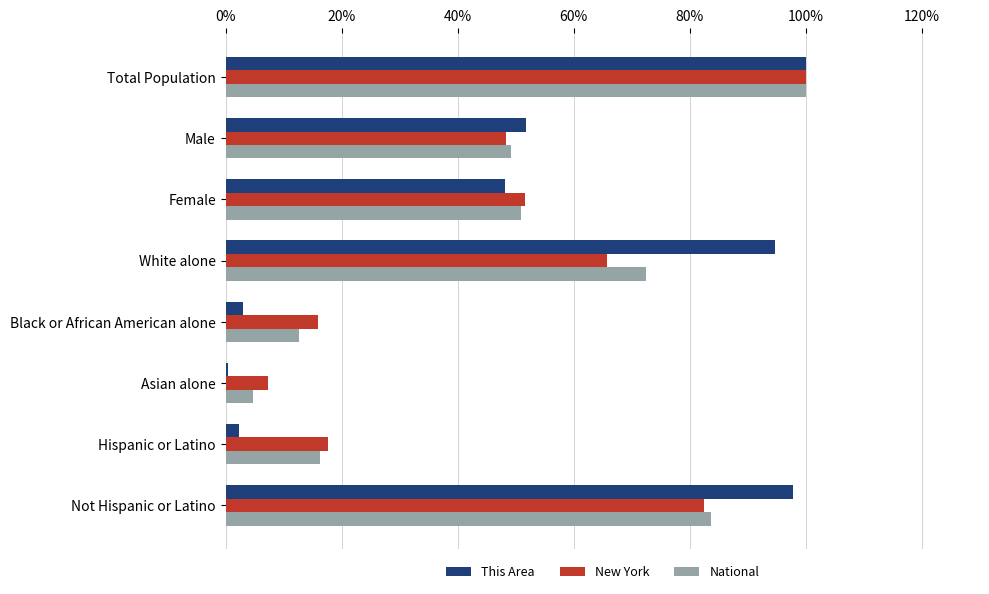

Read the New York value at Total Population.

100.0